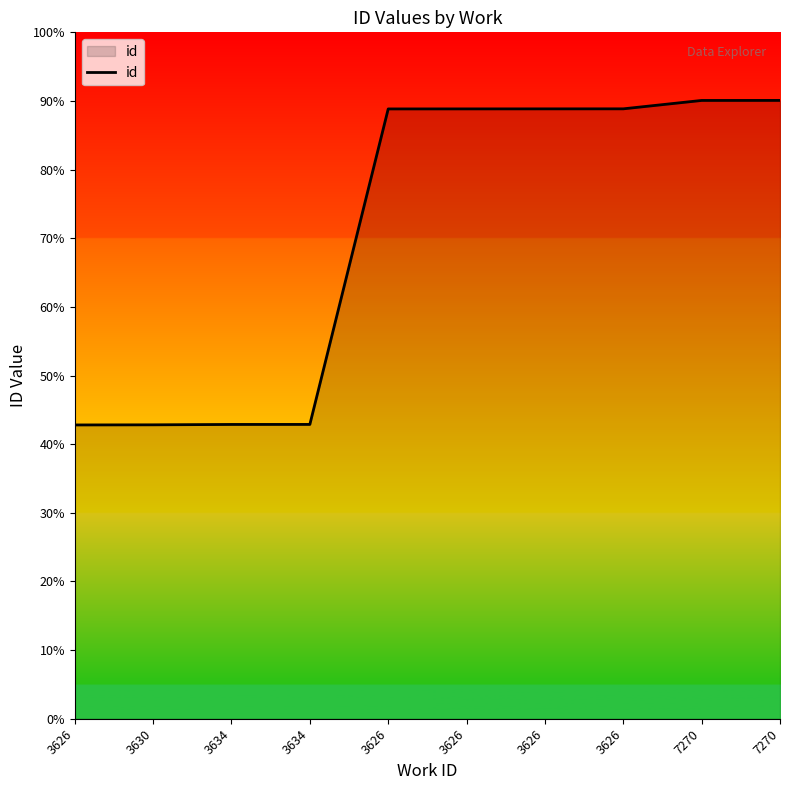

What is the label of the 1st point from the left?

3626